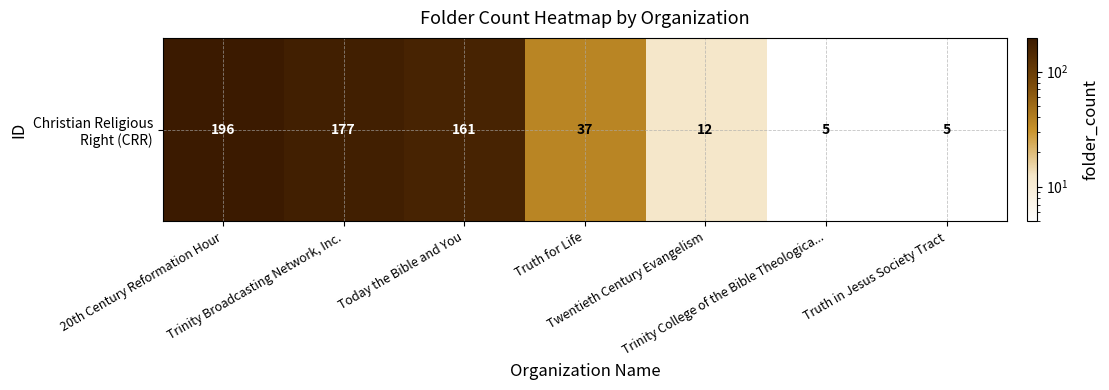

What is the smallest value displayed?

5